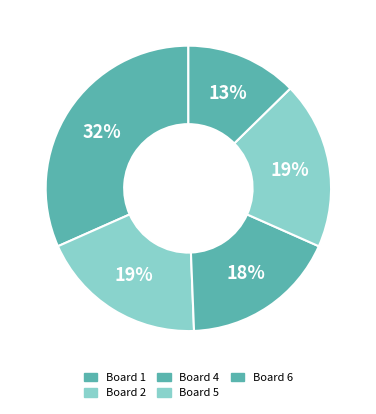

Is there any slice that represents more than half of the pie?

No